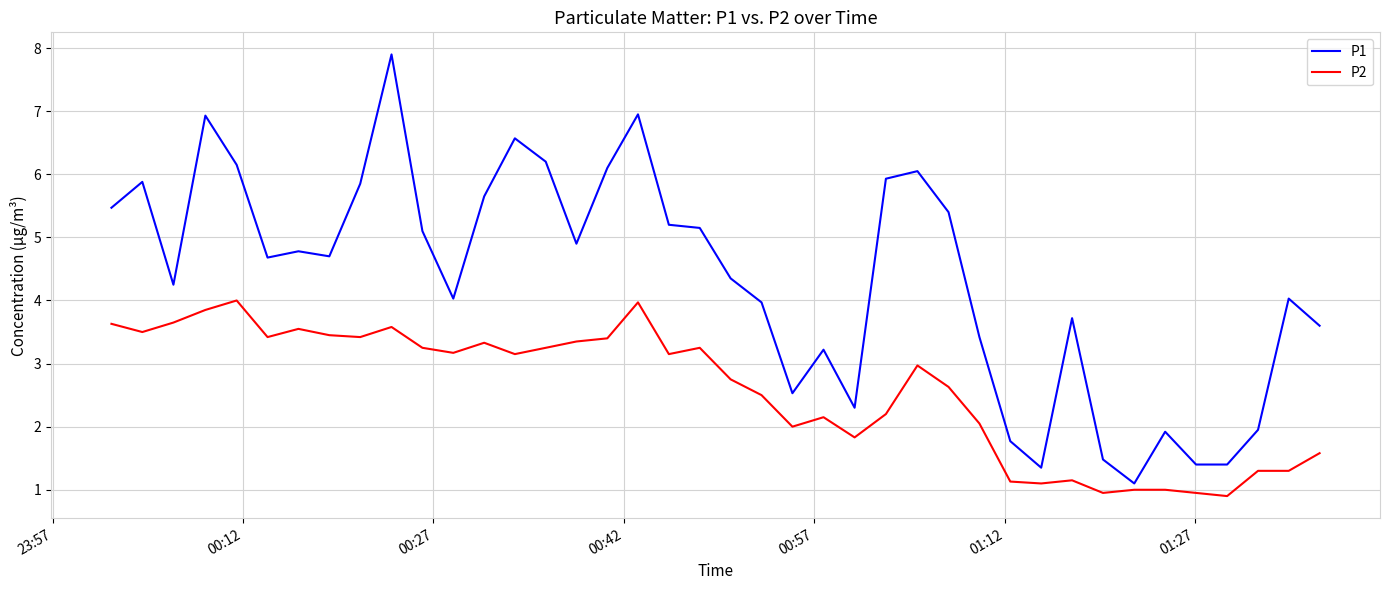

Which series has the largest range (max minus min)?

P1